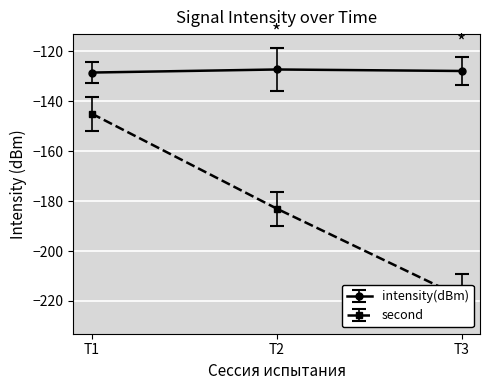

What is the value of the intensity(dBm) point at the 1st from the left?

-128.5